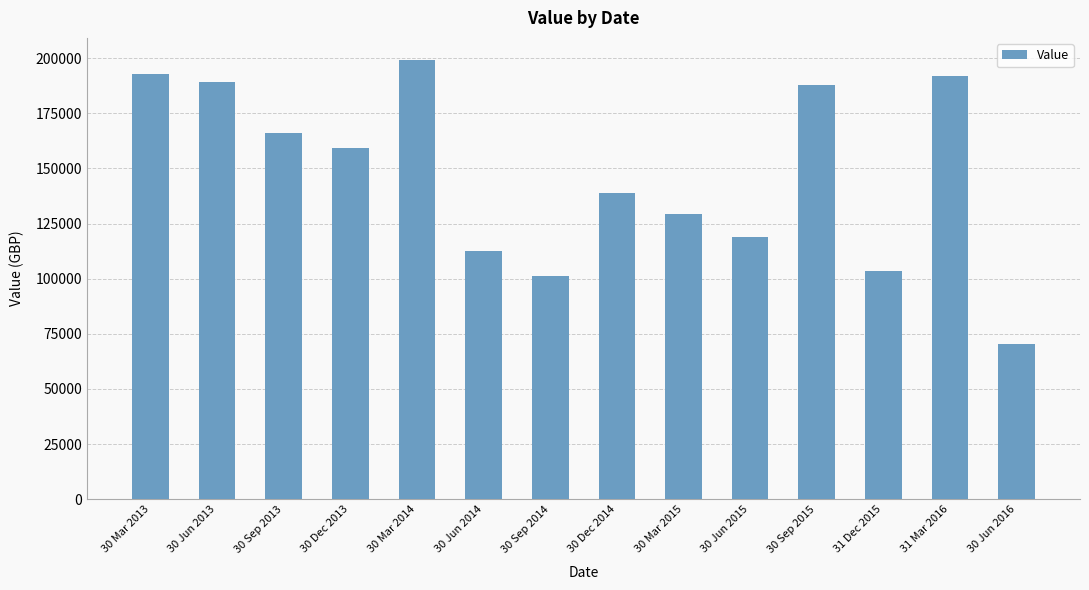

Which category has the lowest value across all series?

30 Jun 2016